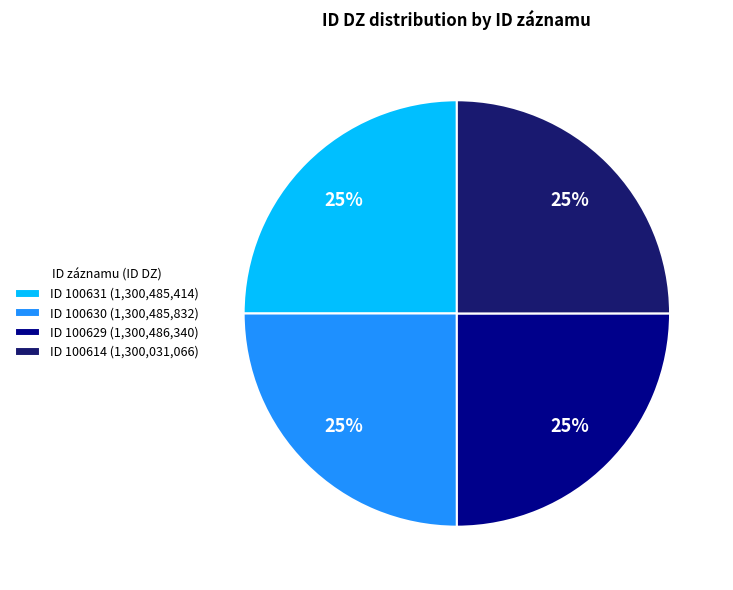

To the nearest percent, what percentage of the pie is ID 100629 (1,300,486,340)?

25%